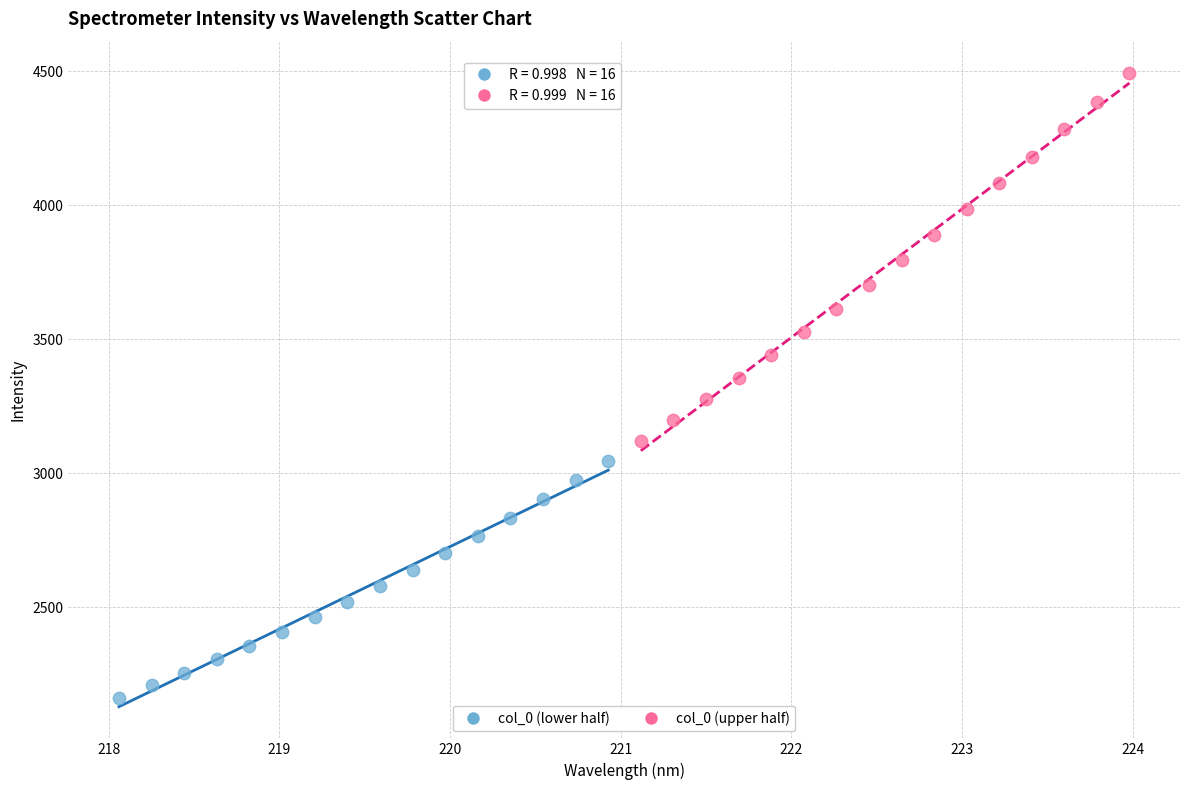

Which series contains the lowest Y value?

col_0 (lower half)